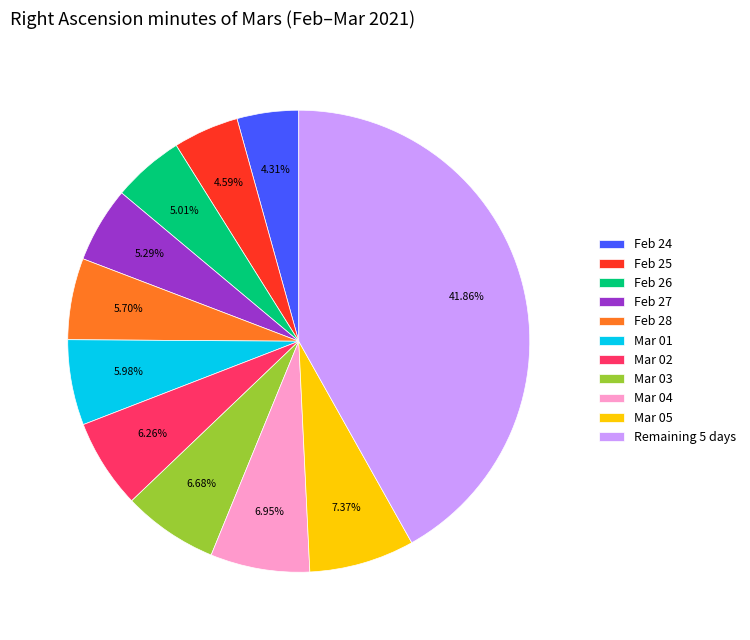

How many segments does this pie chart have?

11